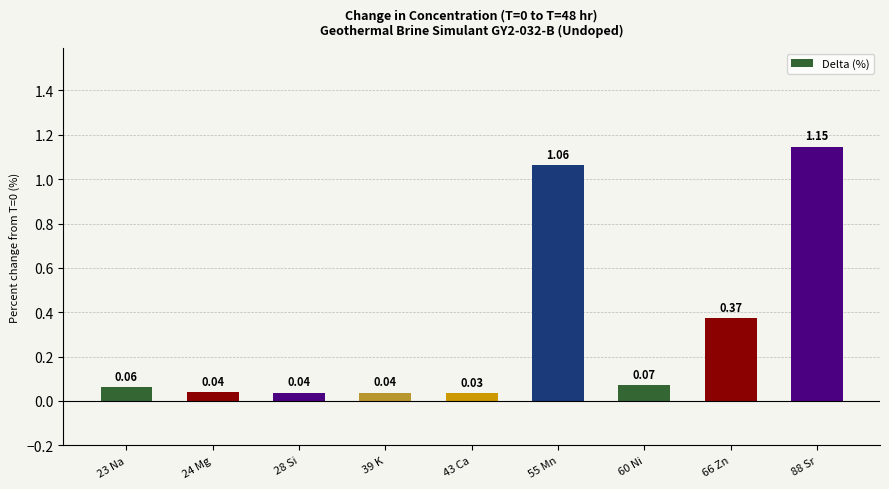

The chart shows a value of 1.5 at 88 Sr. True or false?

False